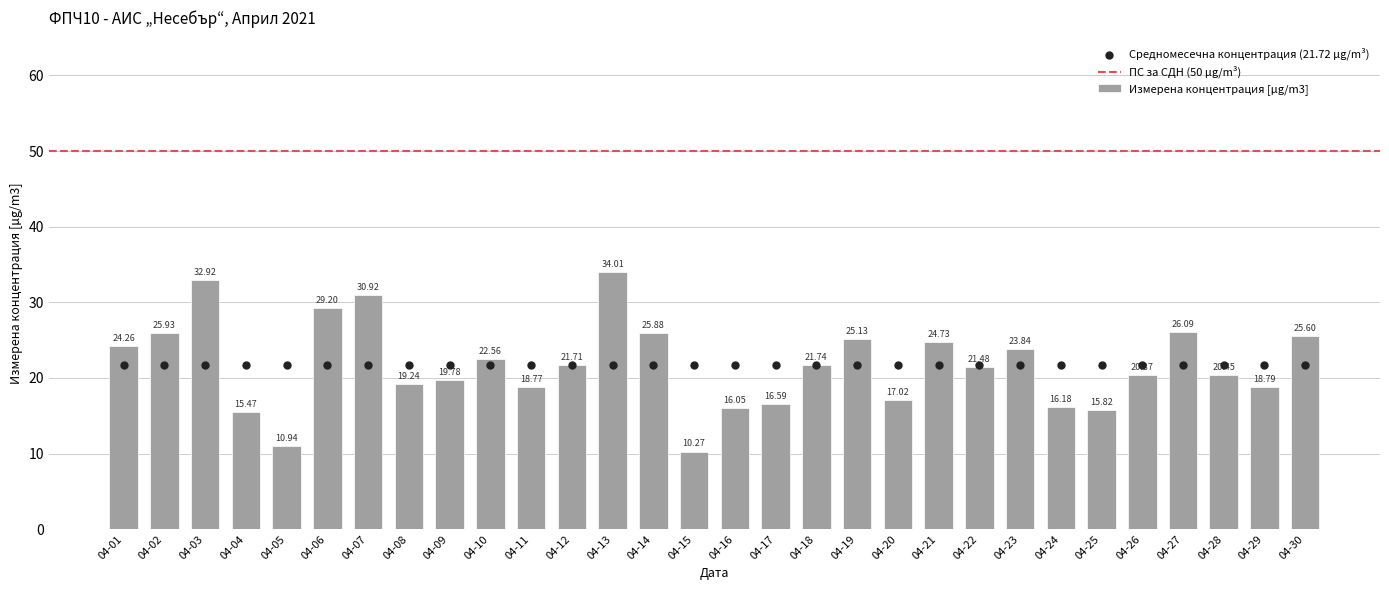

Rank the categories by Измерена концентрация [µg/m3] value from highest to lowest.

04-13, 04-03, 04-07, 04-06, 04-27, 04-02, 04-14, 04-30, 04-19, 04-21, 04-01, 04-23, 04-10, 04-18, 04-12, 04-22, 04-28, 04-26, 04-09, 04-08, 04-29, 04-11, 04-20, 04-17, 04-24, 04-16, 04-25, 04-04, 04-05, 04-15